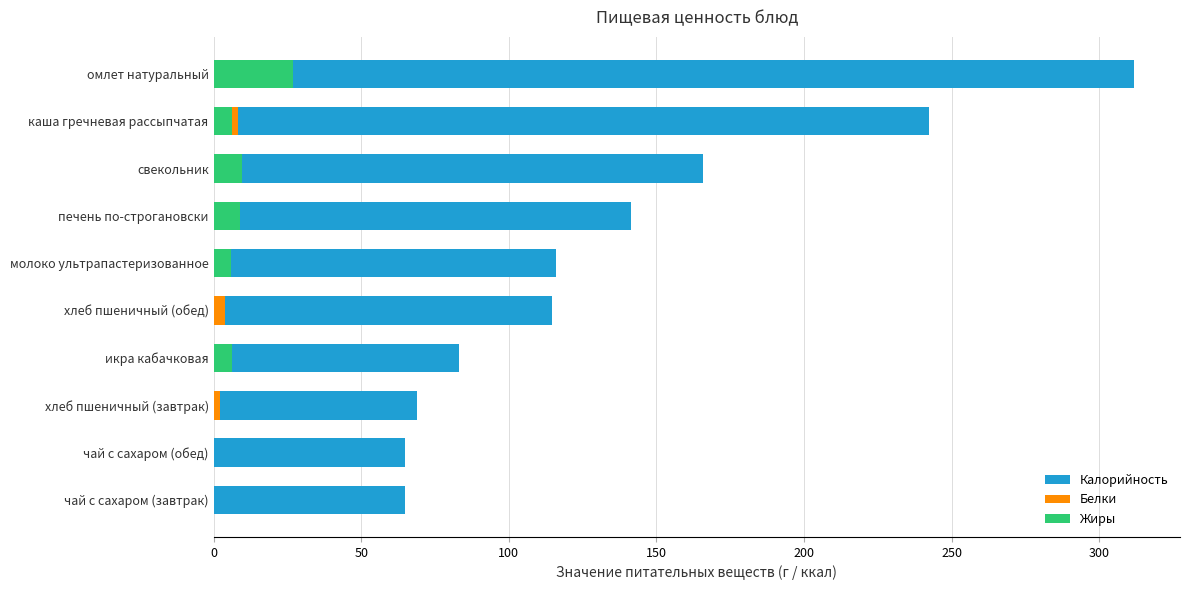

Reading left to right, what are all the values shown in this chart?

Калорийность: 64.8	64.8	68.9	83.3	114.8	116.0	141.3	165.9	242.4	311.8
Белки: 0.2	0.2	2.2	1.3	3.7	6.0	8.2	5.2	8.4	13.2
Жиры: 0.1	0.1	0.2	6.2	0.3	6.0	9.1	9.7	6.2	26.9